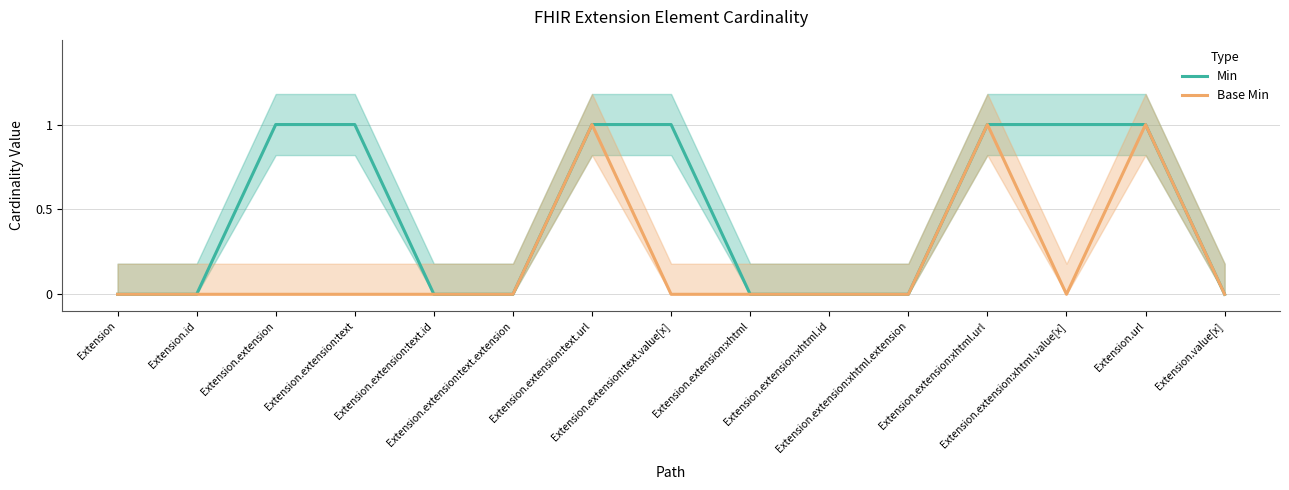

True or false: Min has a value of 0 at Extension.extension:xhtml.extension.

True